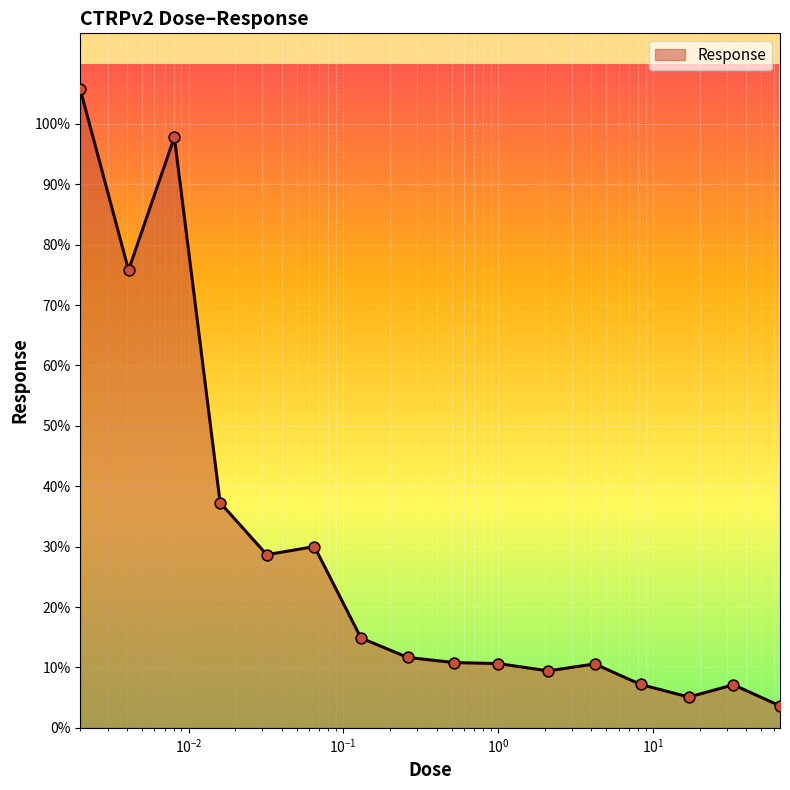

What is the greatest value displayed?

105.7